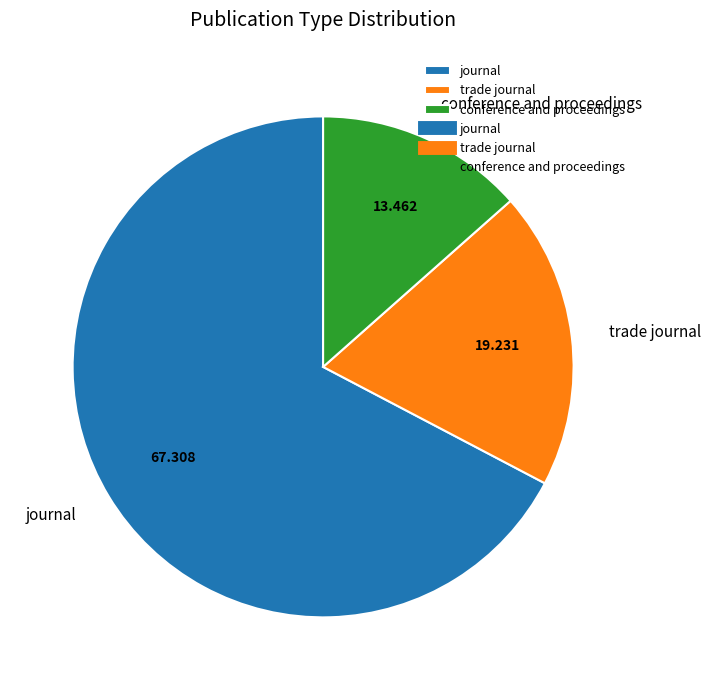

The journal slice represents 67% of the pie. True or false?

True